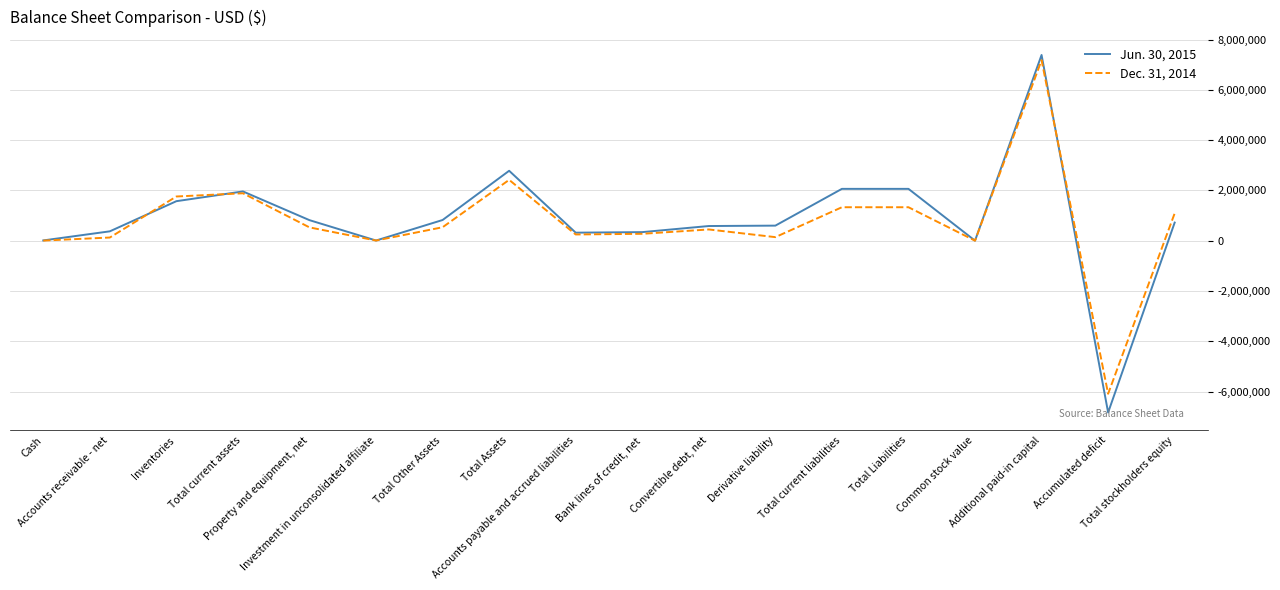

List the series in order of their peak value, lowest first.

Dec. 31, 2014, Jun. 30, 2015